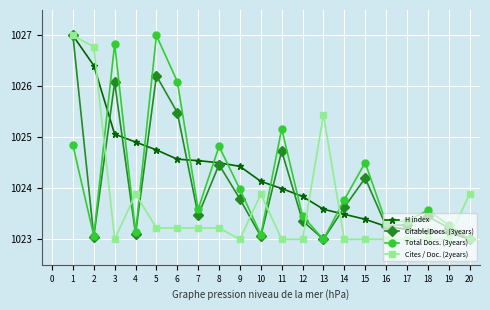

How many categories are shown in the chart?

20